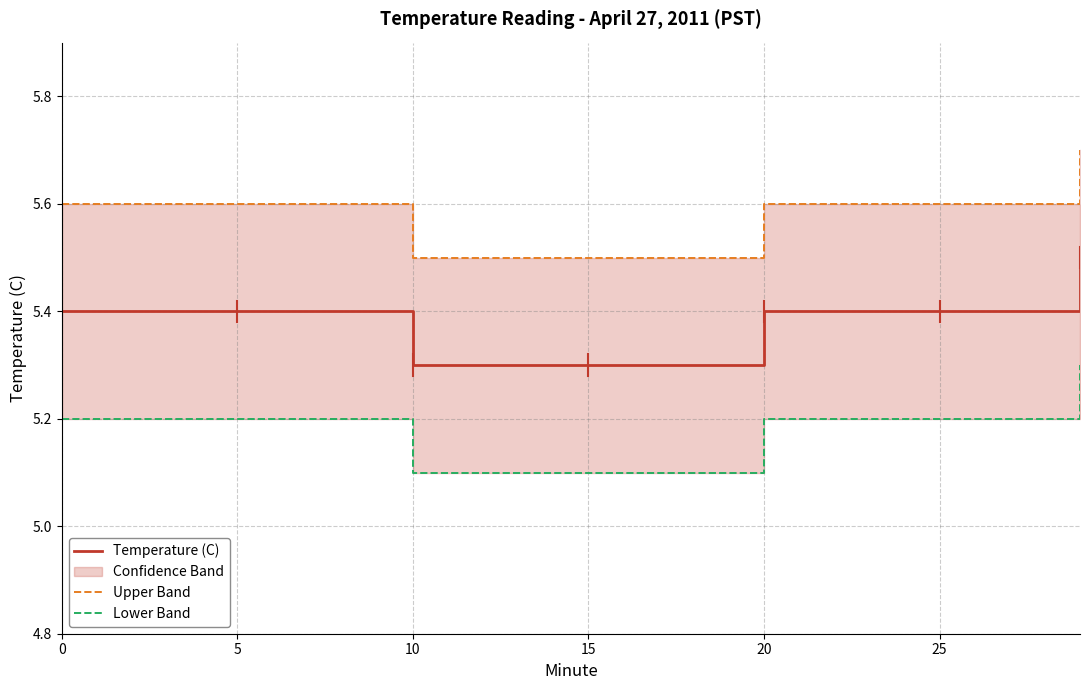

How many lines are shown in the chart?

3